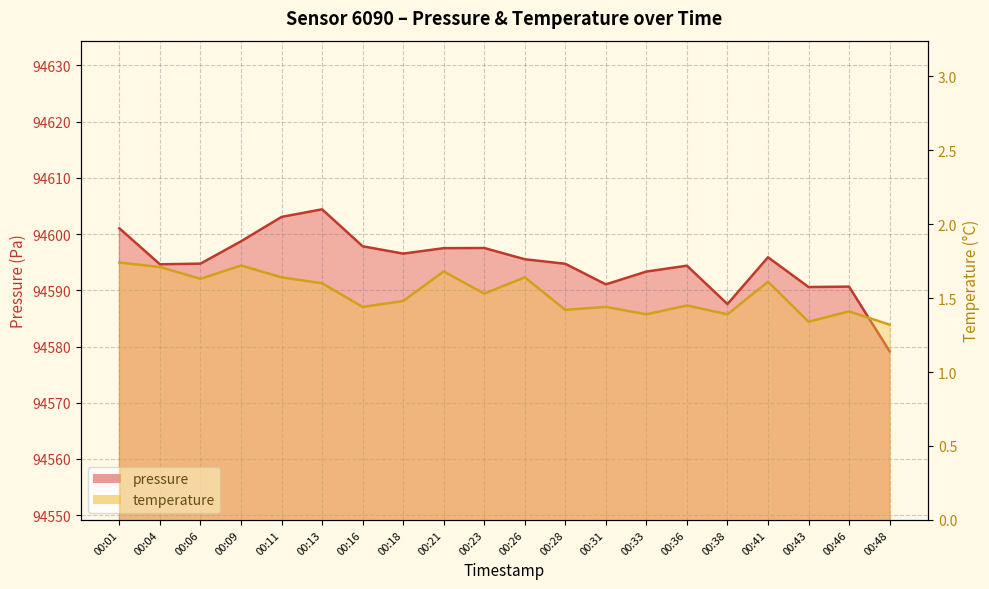

True or false: temperature and pressure intersect in this chart.

False